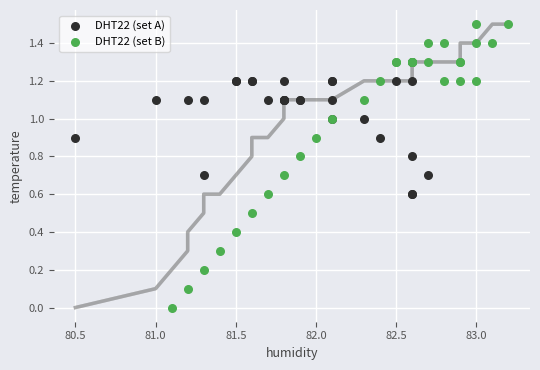

Which series reaches the maximum Y coordinate?

DHT22 (set B)